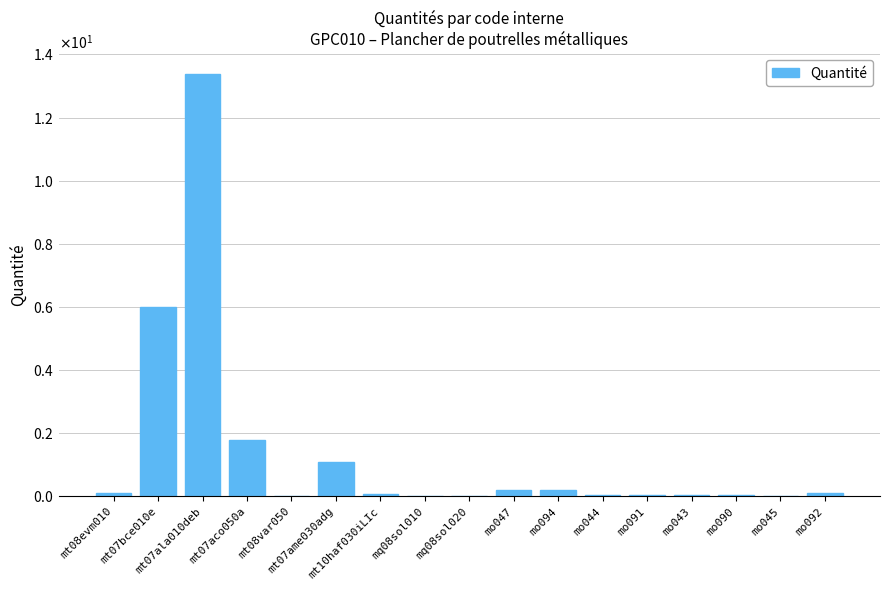

Rank the categories by value from lowest to highest.

mq08sol010, mq08sol020, mt08var050, mo045, mo043, mo090, mo044, mo091, mt10haf030iLIc, mt08evm010, mo092, mo047, mo094, mt07ame030adg, mt07aco050a, mt07bce010e, mt07ala010deb